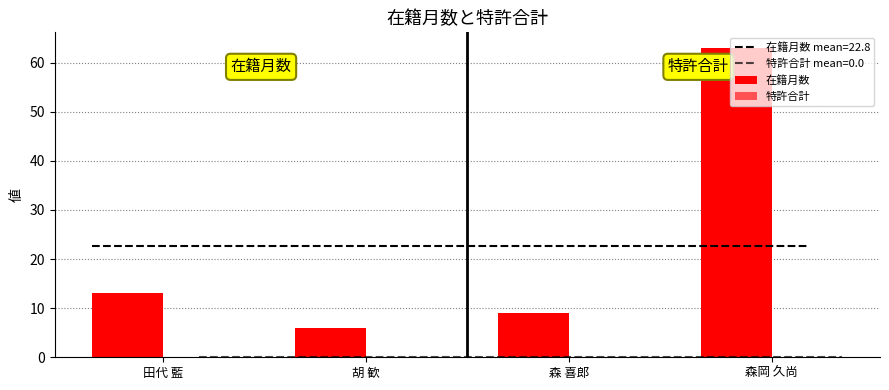

How many groups of bars are there?

4